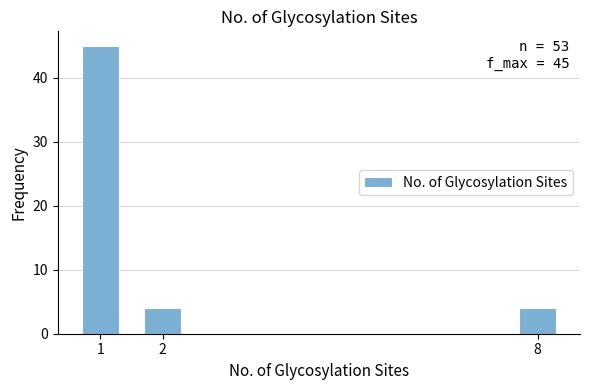

Reading left to right, what are all the values shown in this chart?

45	4	4